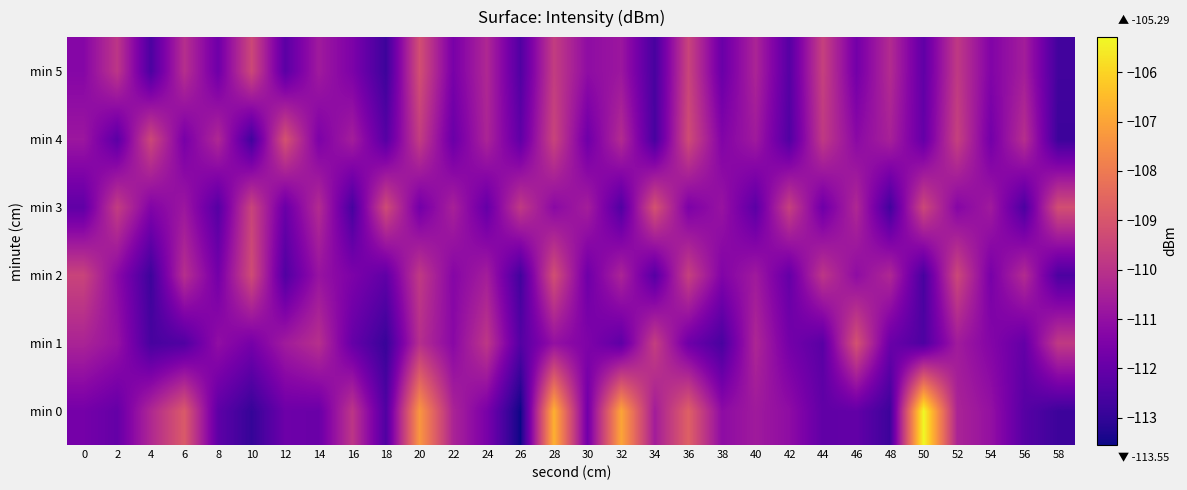

Which series has the widest spread of values?

min 0